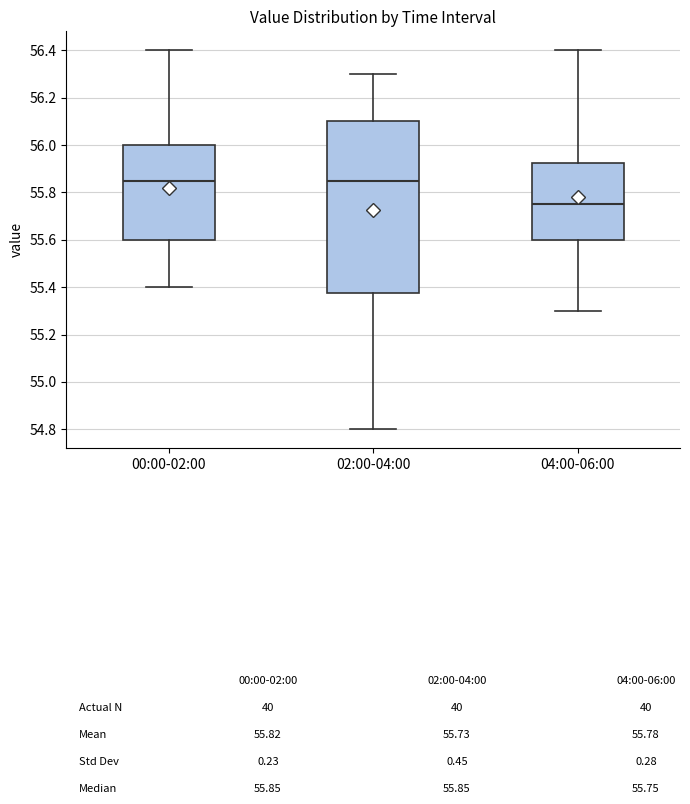

Reading left to right, transcribe this box plot: for each box, give where its median line is, the range the box spans, and where its two whiskers end, as read against the y-axis. The values are not printed on the chart, so give them approximately, as read against the axis.

00:00-02:00: median 55.86, box 55.60 to 56.00, whiskers 55.40 to 56.40
02:00-04:00: median 55.86, box 55.38 to 56.10, whiskers 54.80 to 56.30
04:00-06:00: median 55.76, box 55.60 to 55.92, whiskers 55.30 to 56.40